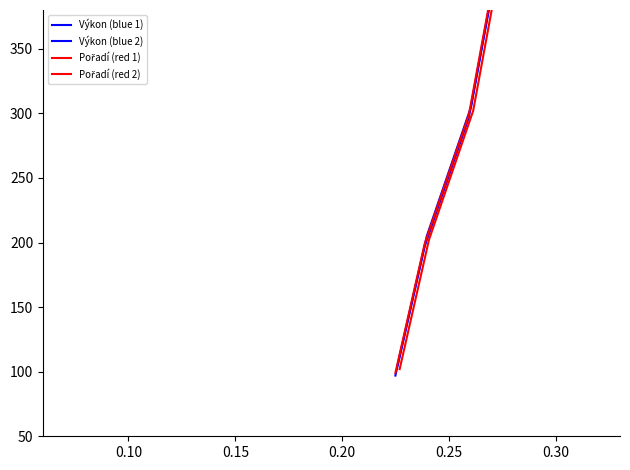

What are all the series names shown in the legend?

Výkon (blue 1), Výkon (blue 2), Pořadí (red 1), Pořadí (red 2)